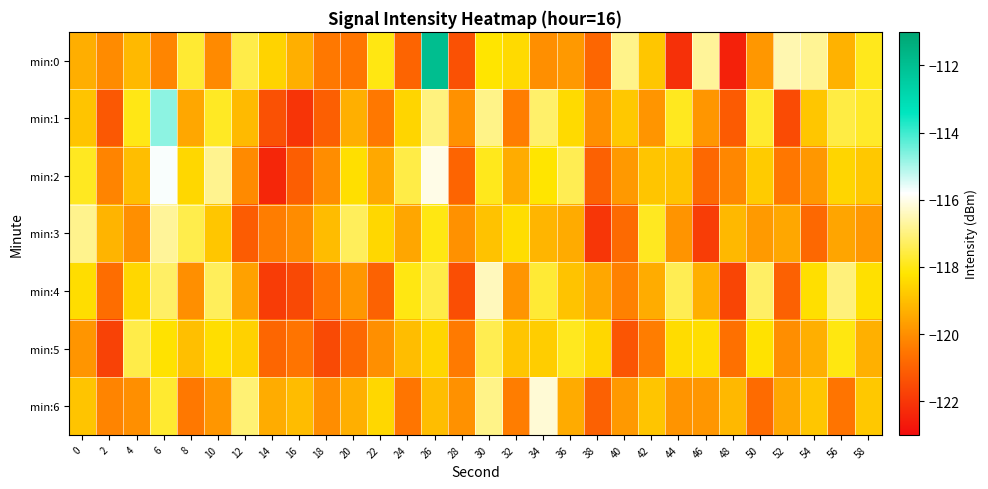

At which category does the chart reach its minimum across all series?

48